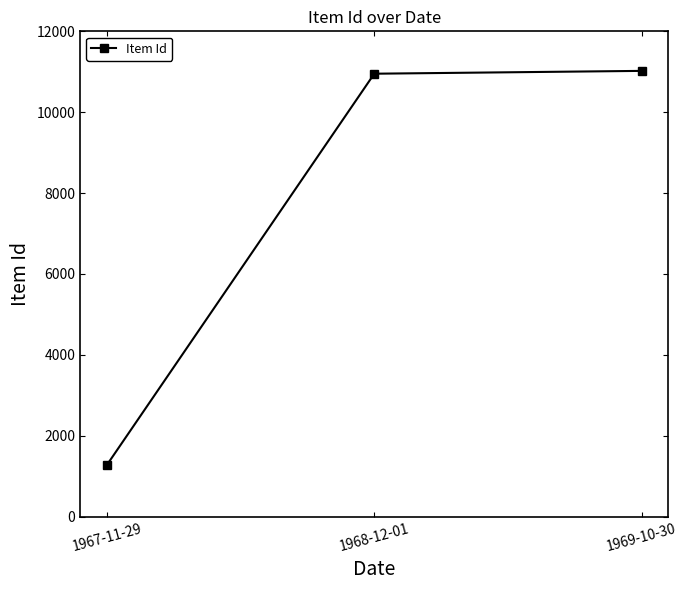

At which label is the value closest to 6149?

1968-12-01